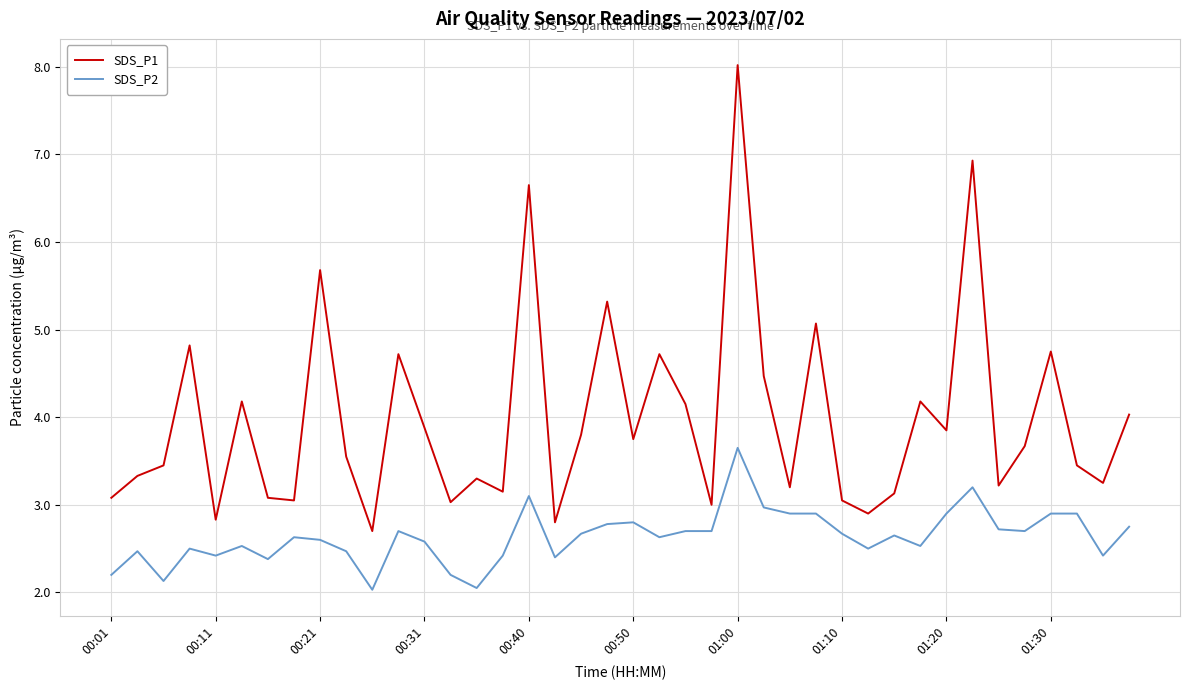

Which series has the largest total across all categories?

SDS_P1